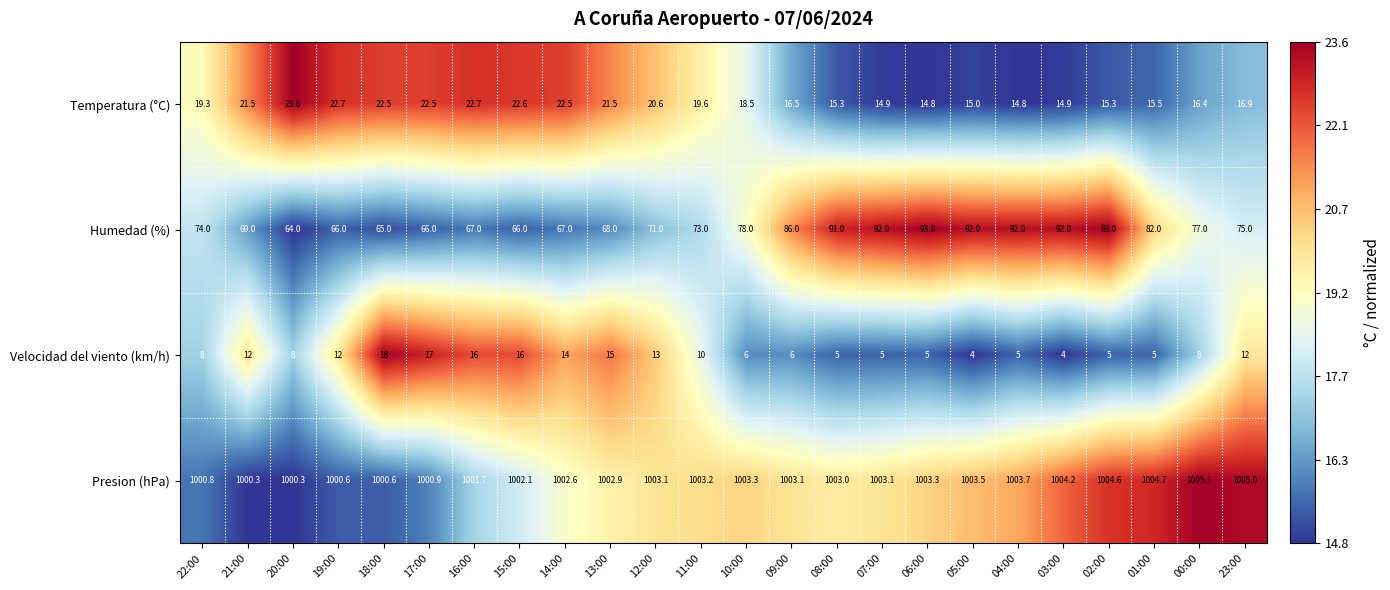

The Temperatura (°C) series shows 5.6 at 07:00. True or false?

False